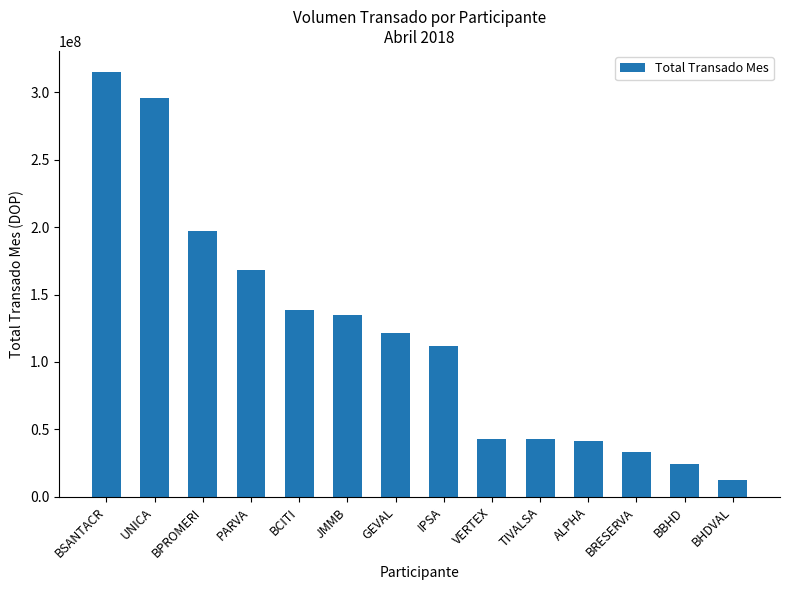

How many bars are there in total?

14